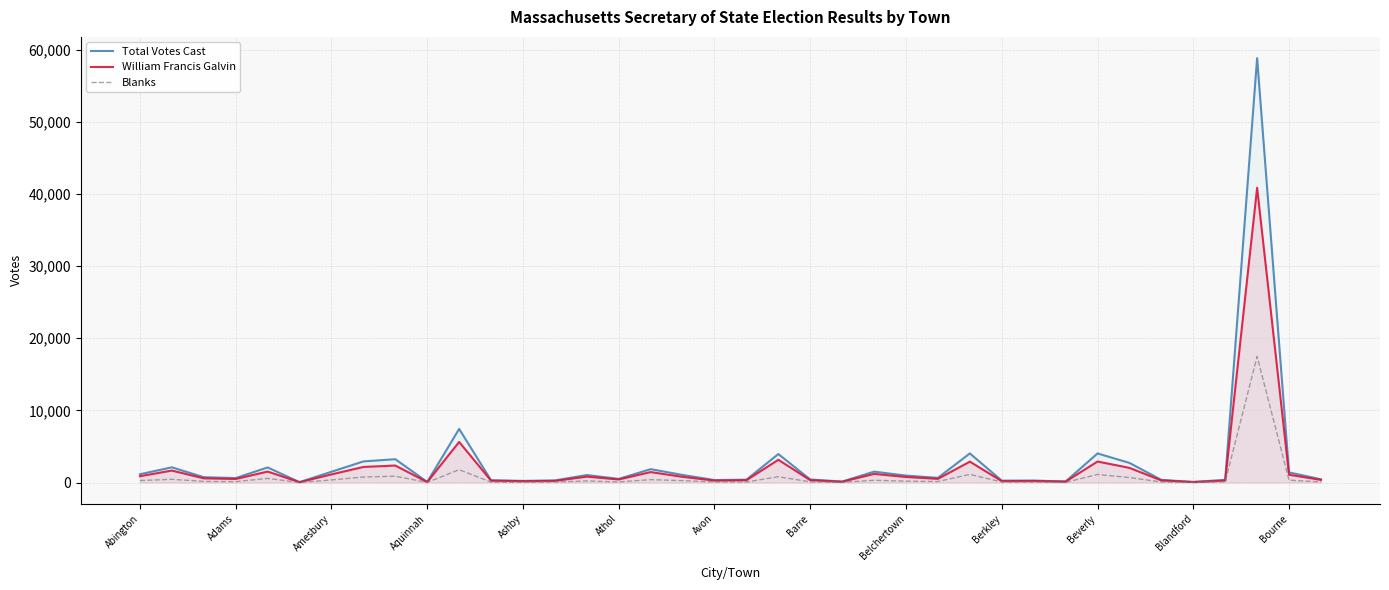

How many interior local valleys does the Blanks series have?

10